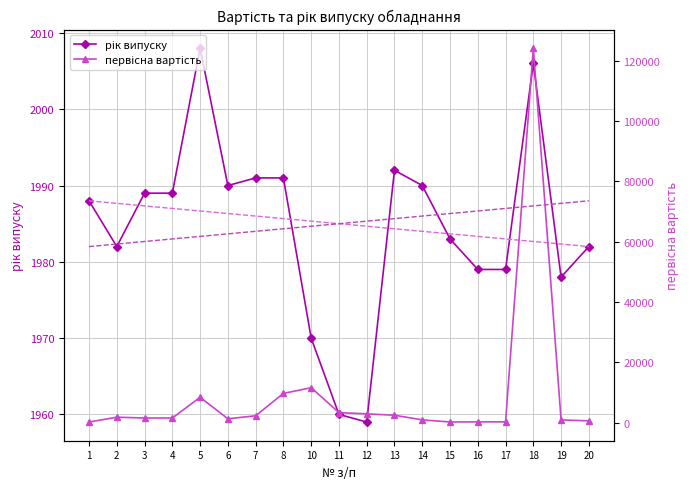

What is the greatest value displayed?

124137